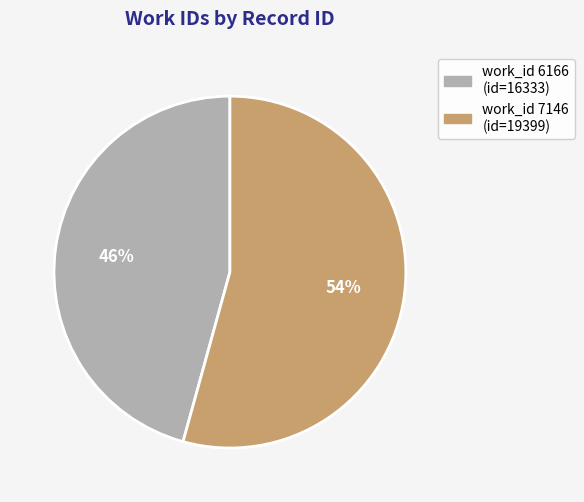

To the nearest percent, what is the combined percentage of work_id 7146 (id=19399) and work_id 6166 (id=16333)?

100%